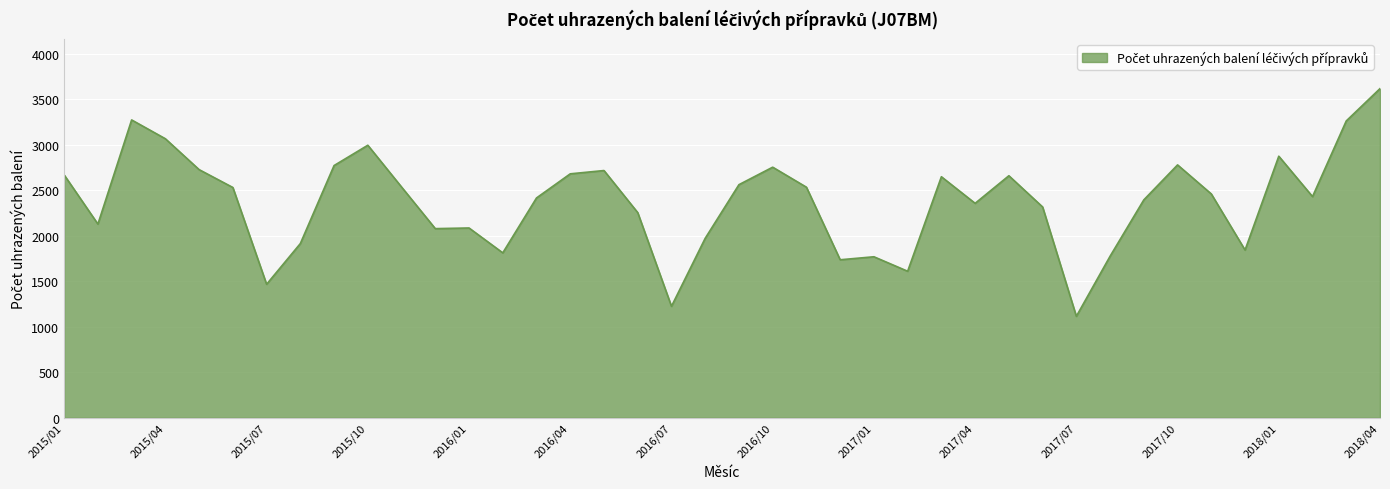

What is the greatest value displayed?

3616.0